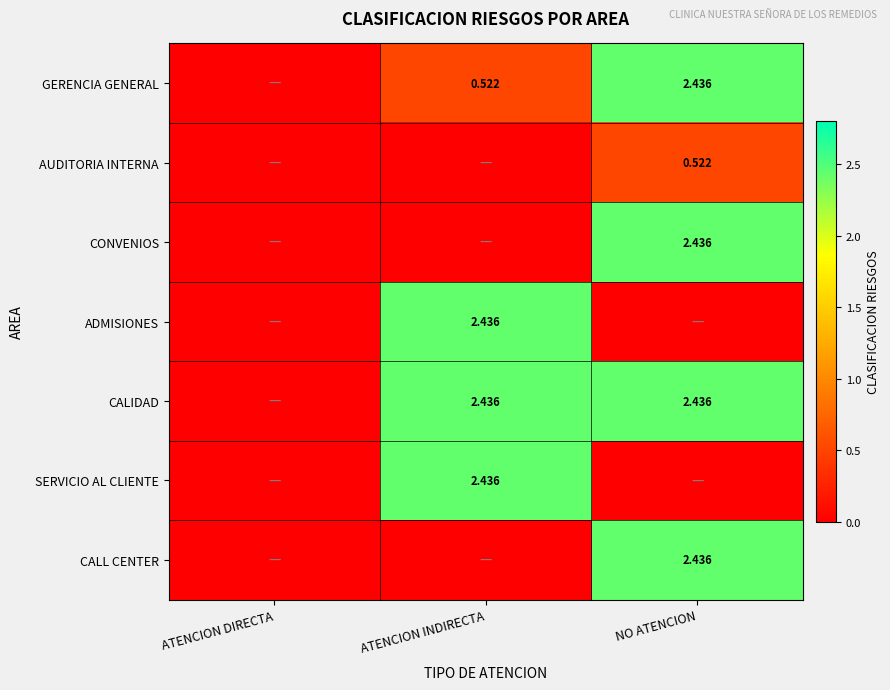

What is the difference between the maximum and second lowest values in the GERENCIA GENERAL series?

1.9